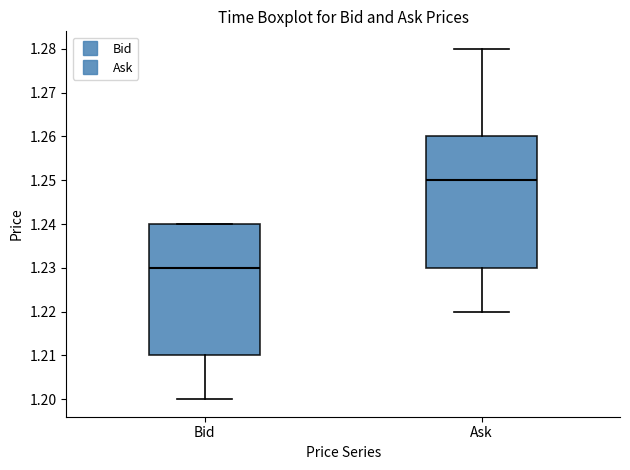

Reading left to right, transcribe this box plot: for each box, give where its median line is, the range the box spans, and where its two whiskers end, as read against the y-axis. The values are not printed on the chart, so give them approximately, as read against the axis.

Bid: median 1.23, box 1.21 to 1.24, whiskers 1.20 to 1.24
Ask: median 1.25, box 1.23 to 1.26, whiskers 1.22 to 1.28